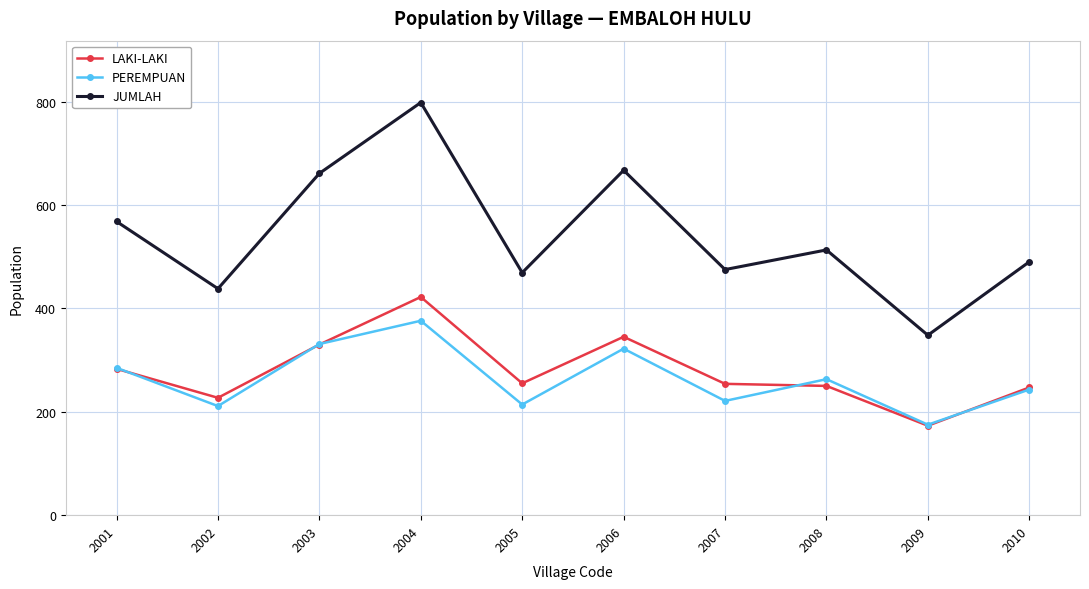

What is the total value across all series at 2009?

696